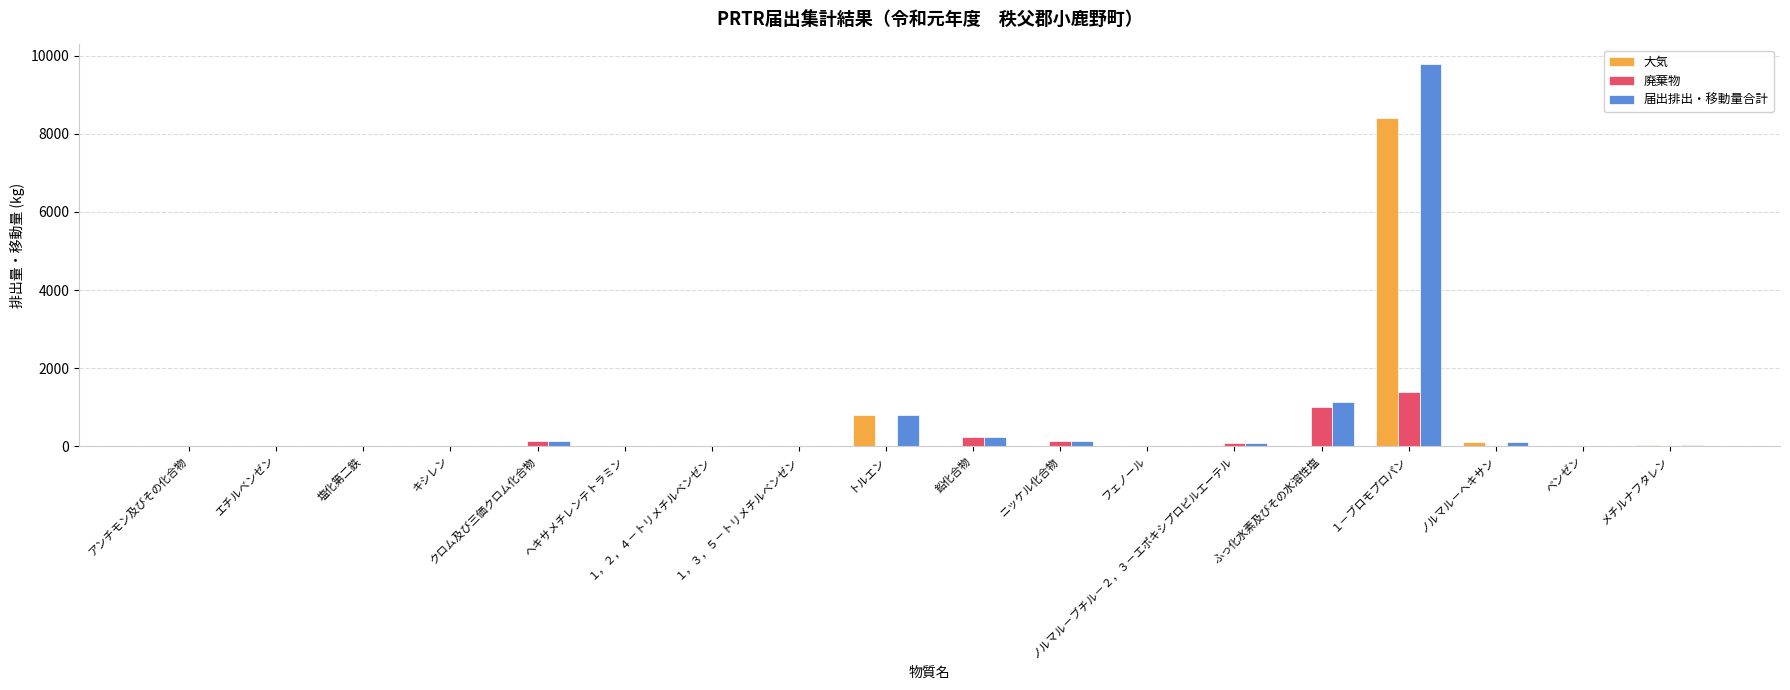

What is the greatest value displayed?

9800